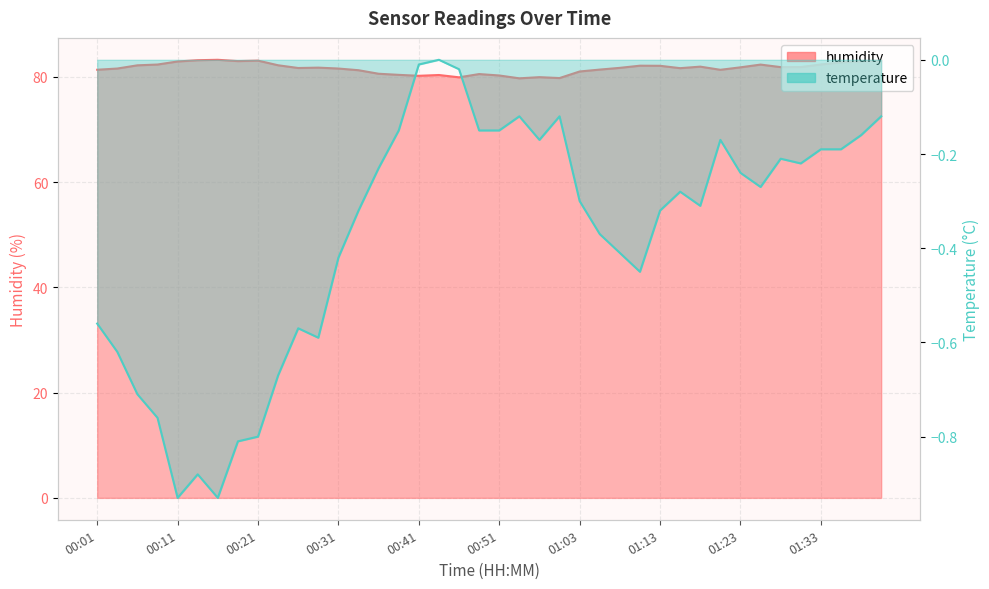

How many interior local valleys does the humidity series have?

9